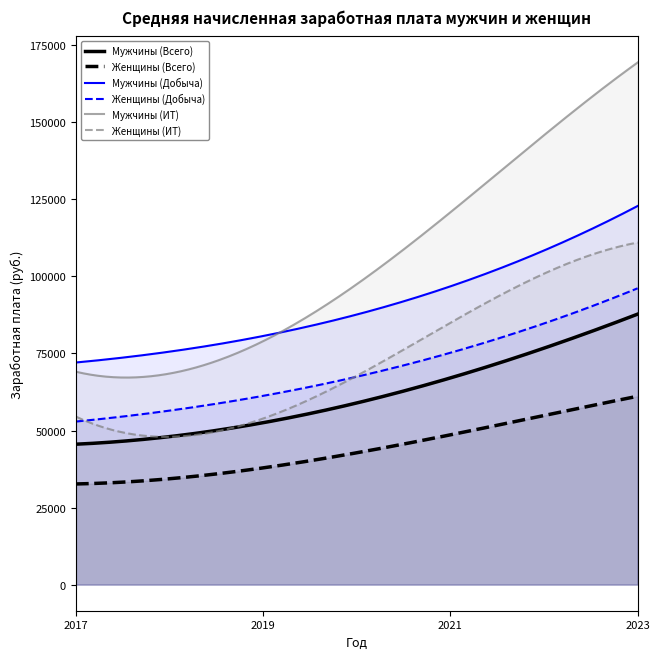

True or false: Женщины (Всего) has more than 1 interior local peaks.

False